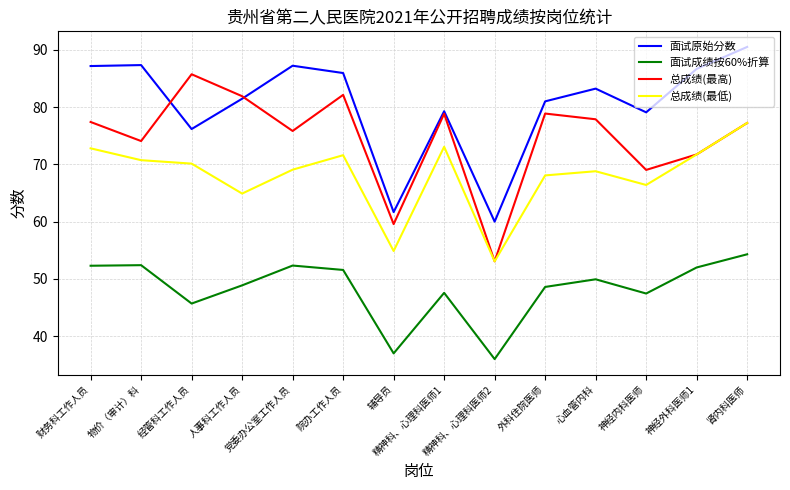

What is the difference between the maximum and second lowest values in the 面试原始分数 series?

28.8